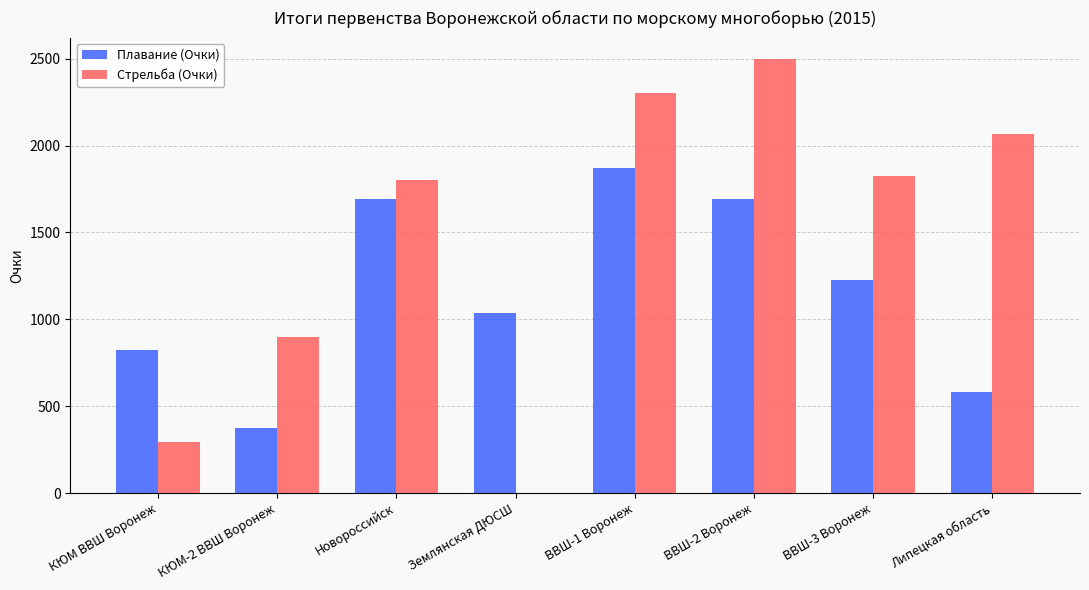

What is the sum of the Плавание (Очки) values at ВВШ-2 Воронеж and ВВШ-3 Воронеж?

2918